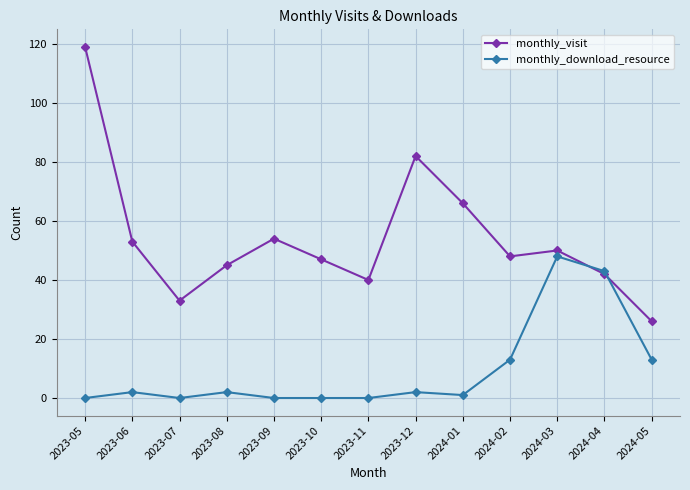

How many lines are shown in the chart?

2